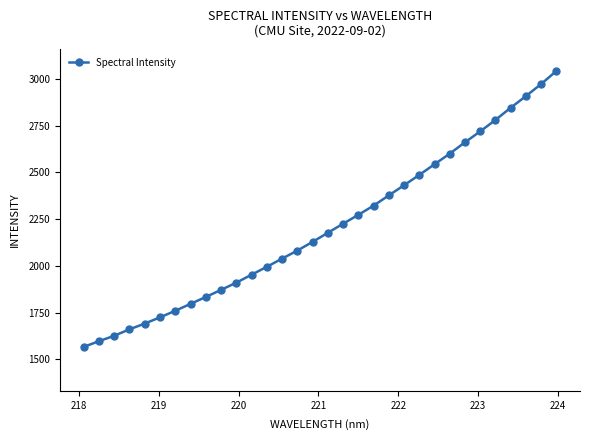

What is the sum of all values?

70586.7